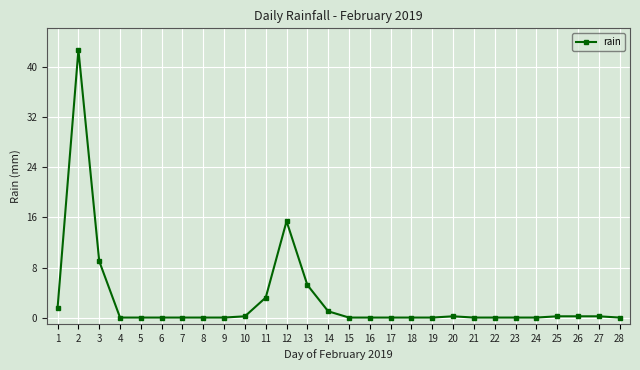

How many categories are shown in the chart?

28